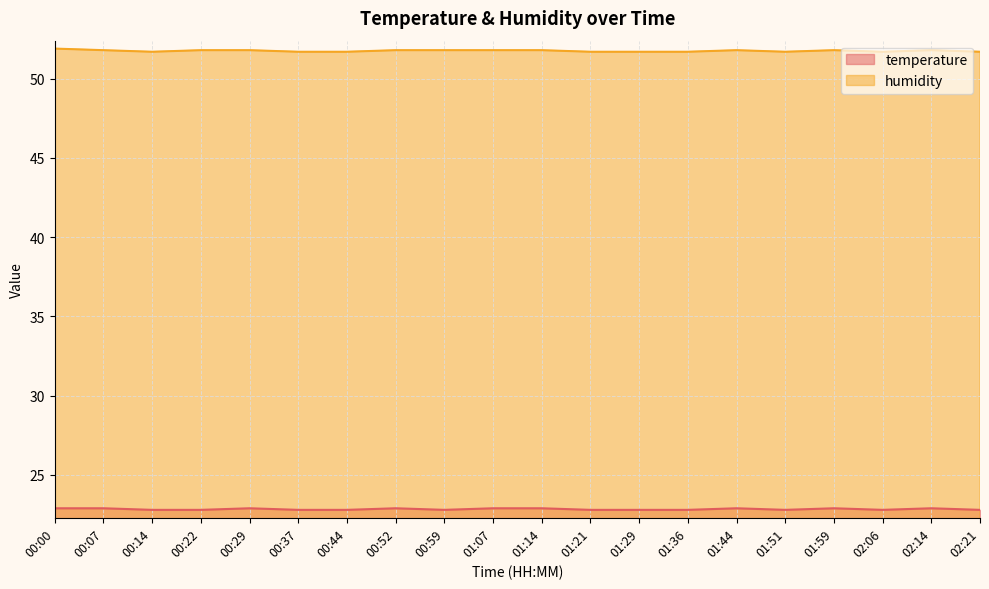

What is the approximate value of humidity at 02:21?

51.7